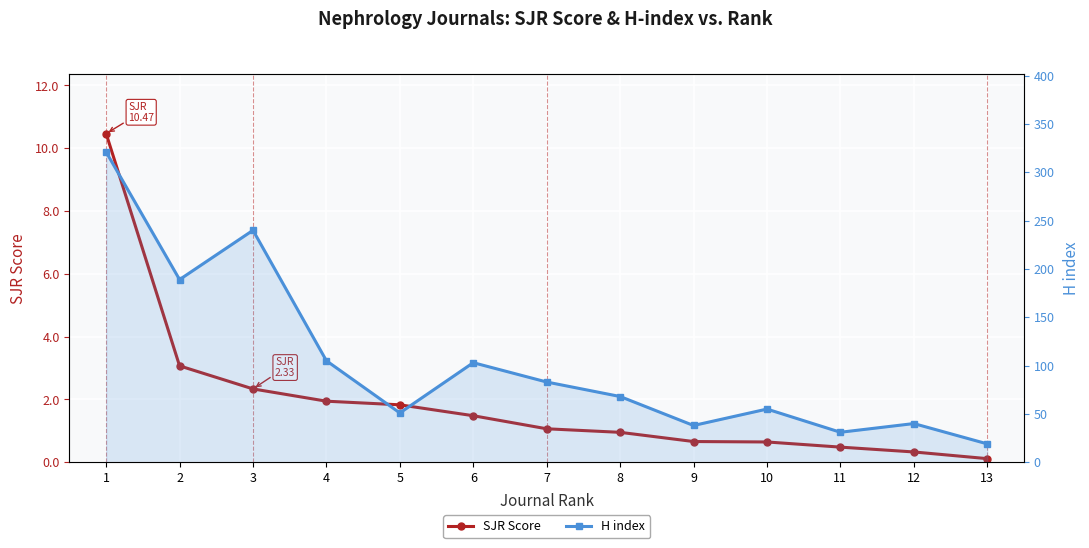

True or false: H index has a value of 88.1 at 5.

False